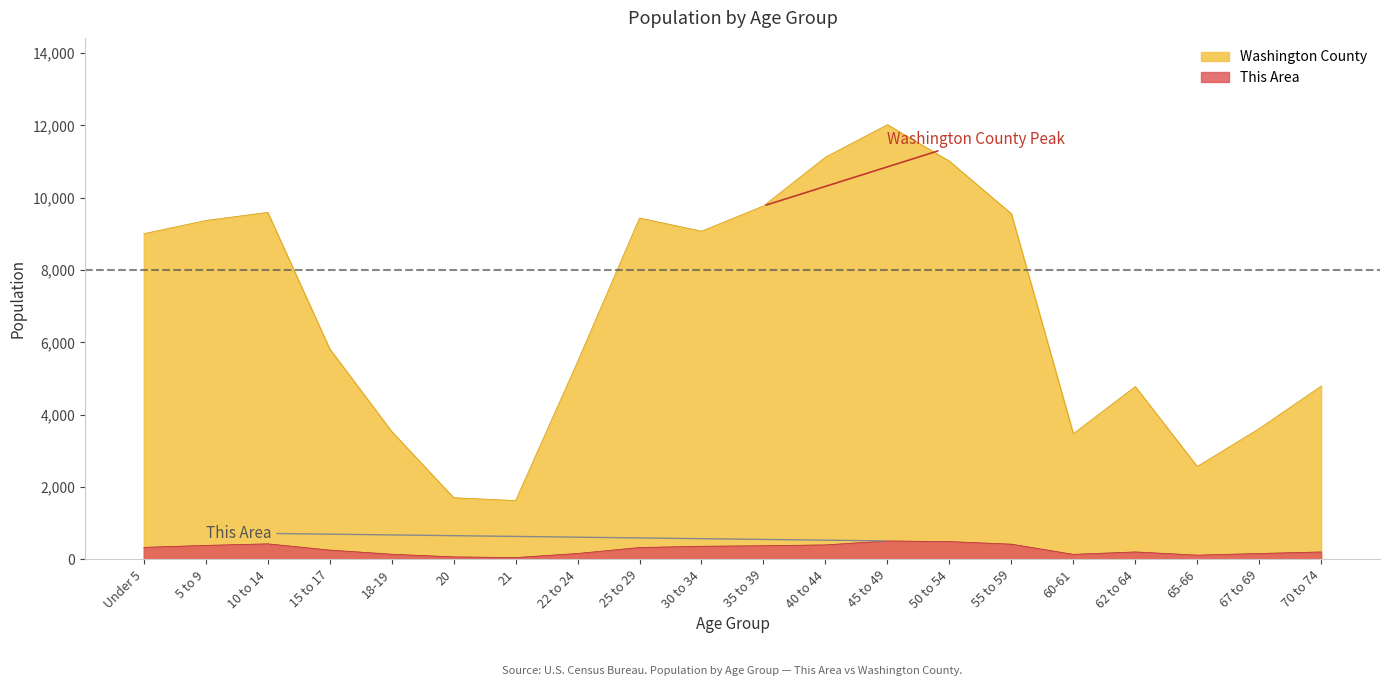

True or false: This Area has more than 0 interior local peaks.

True